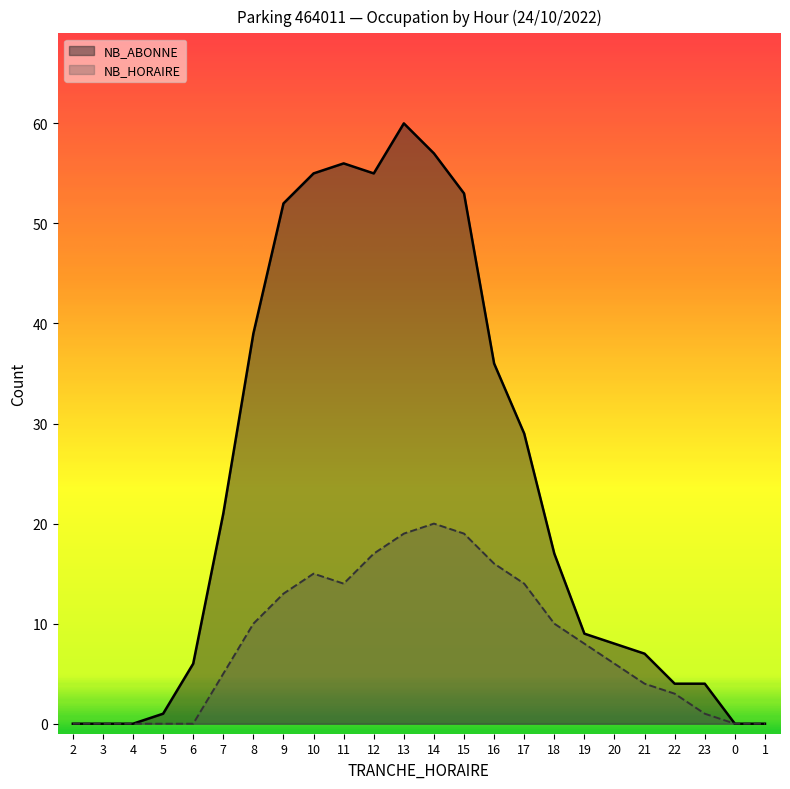

Does the chart display data point markers on the line(s)?

No